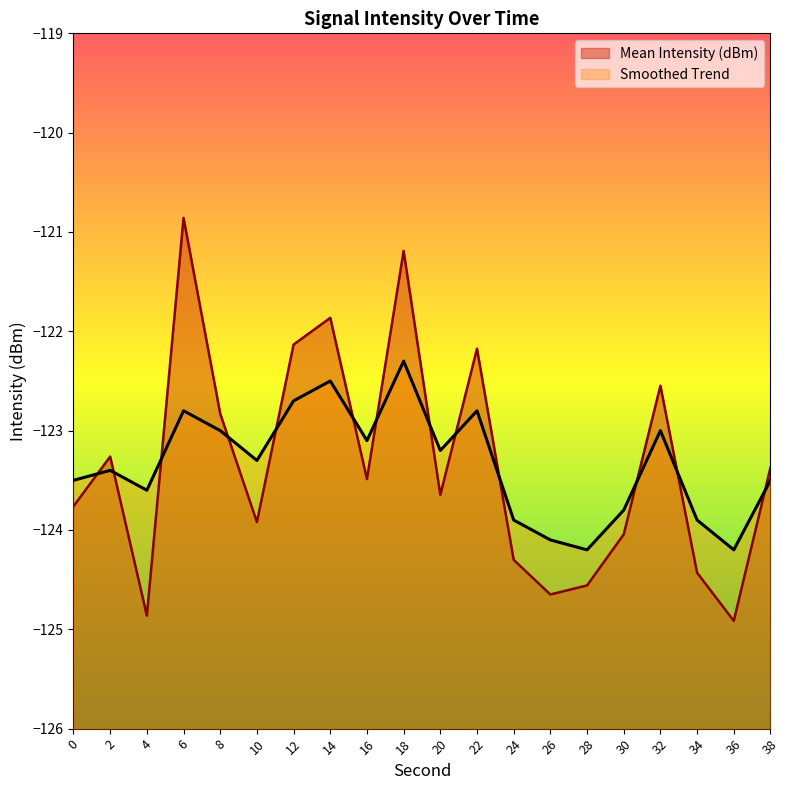

Which category has the highest value in the Mean Intensity (dBm) series?

6